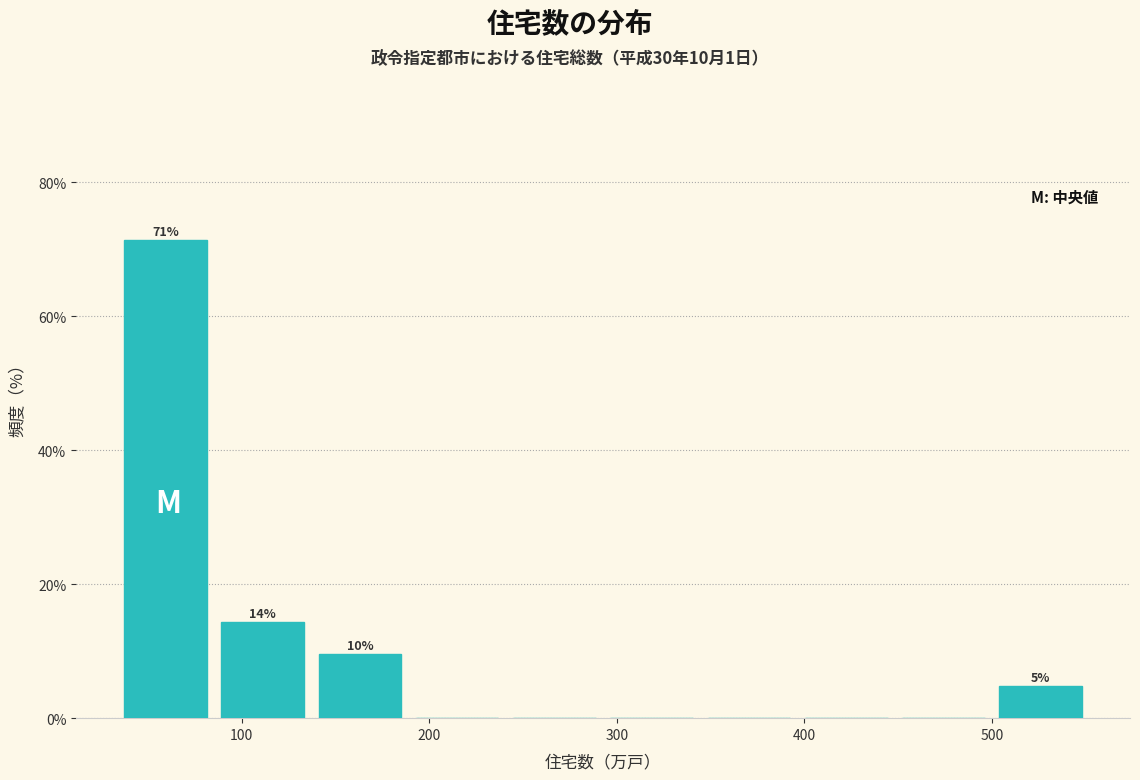

Which range on the x-axis has the tallest bar?

30 to 90